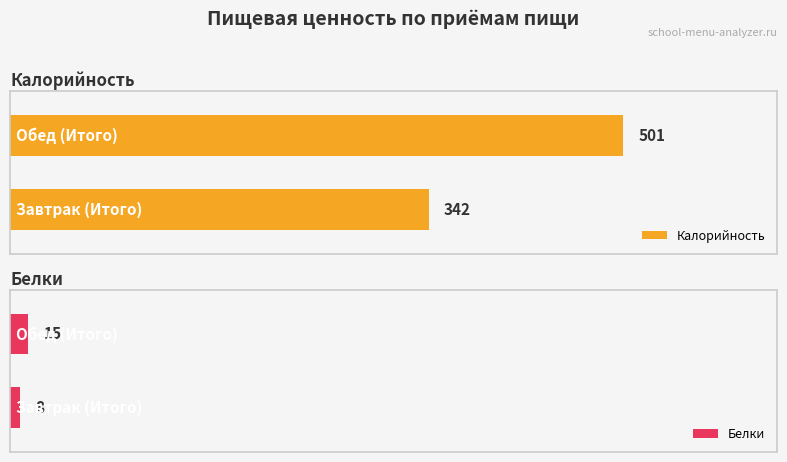

Which category has the highest value across all series?

Обед (Итого)